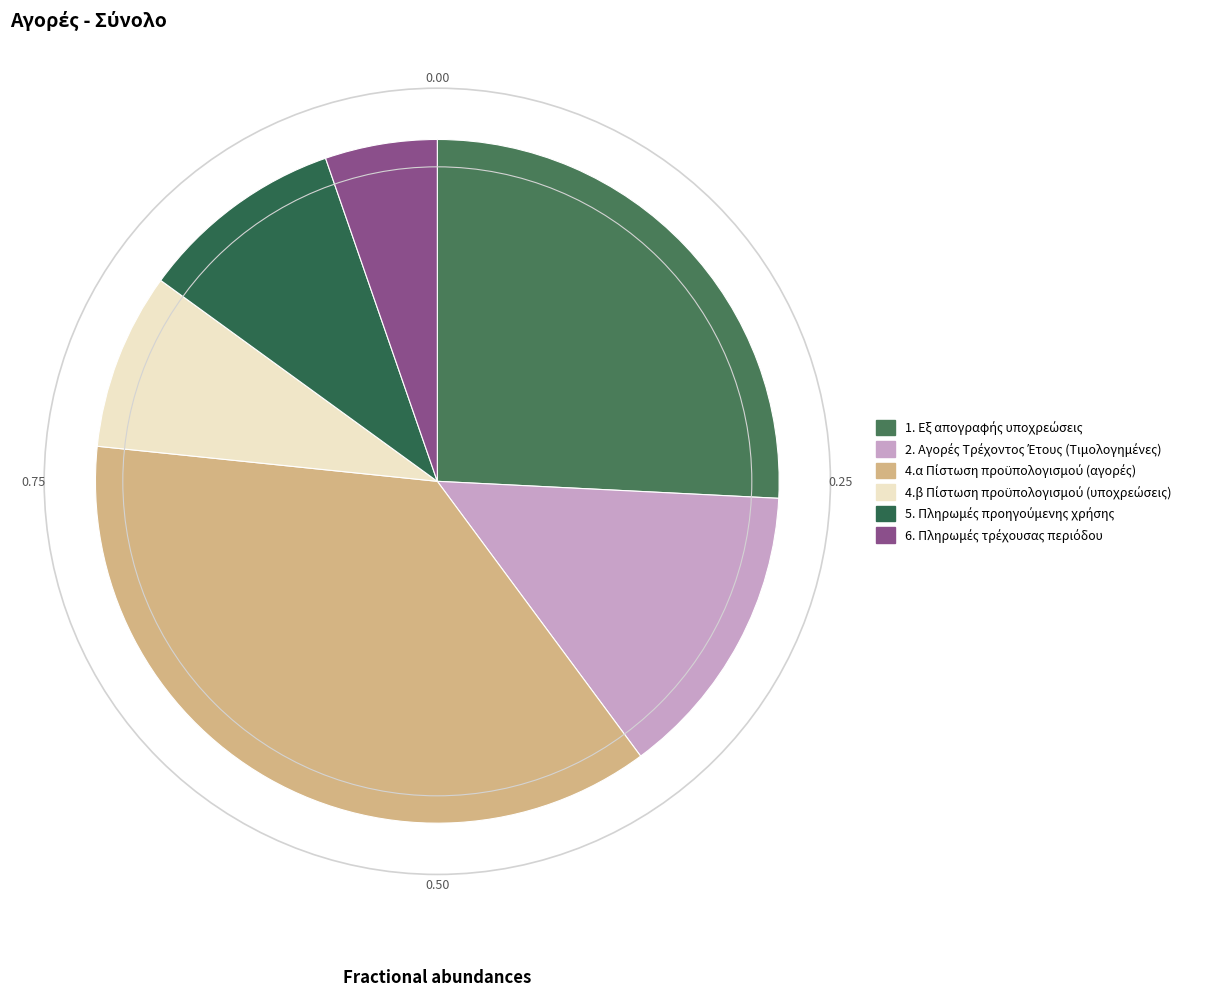

How many slices are in this pie chart?

6